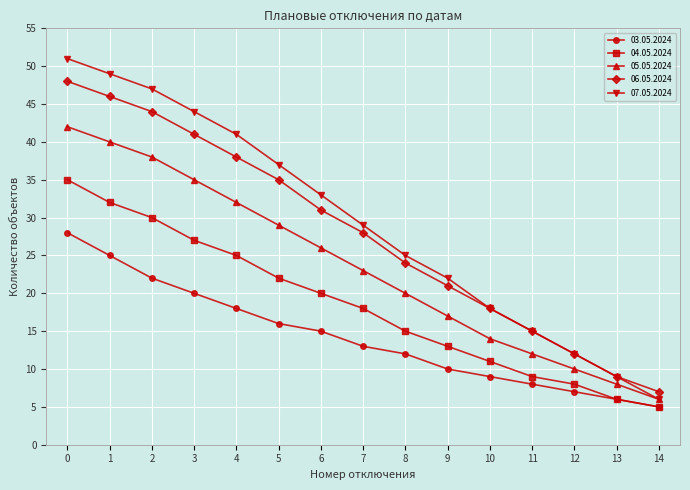

True or false: 03.05.2024 has a value of 16 at 5.

True